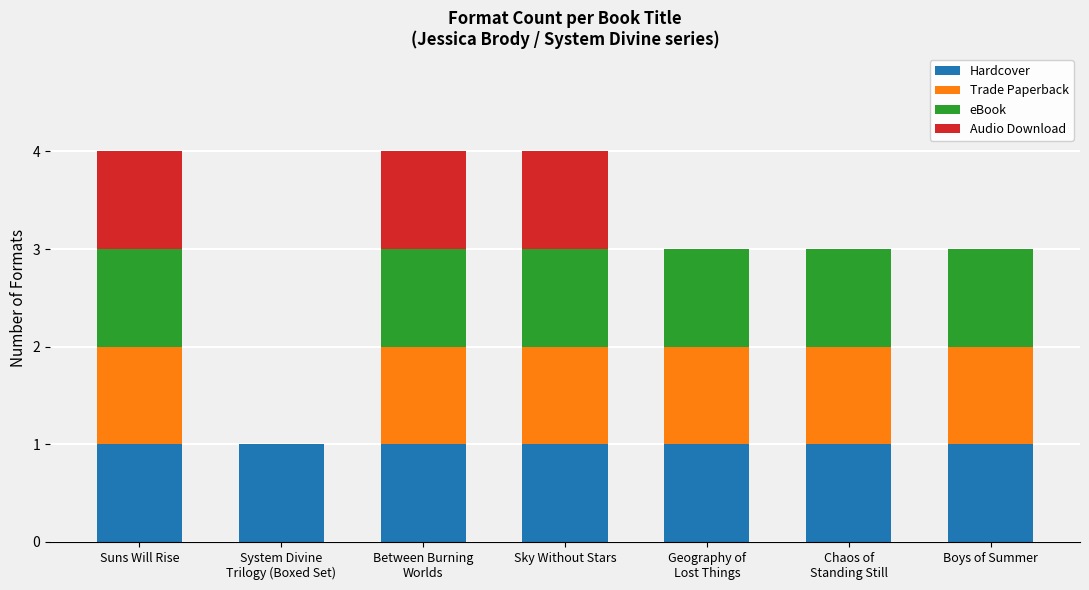

The Hardcover series shows 1 at Boys of Summer. True or false?

True